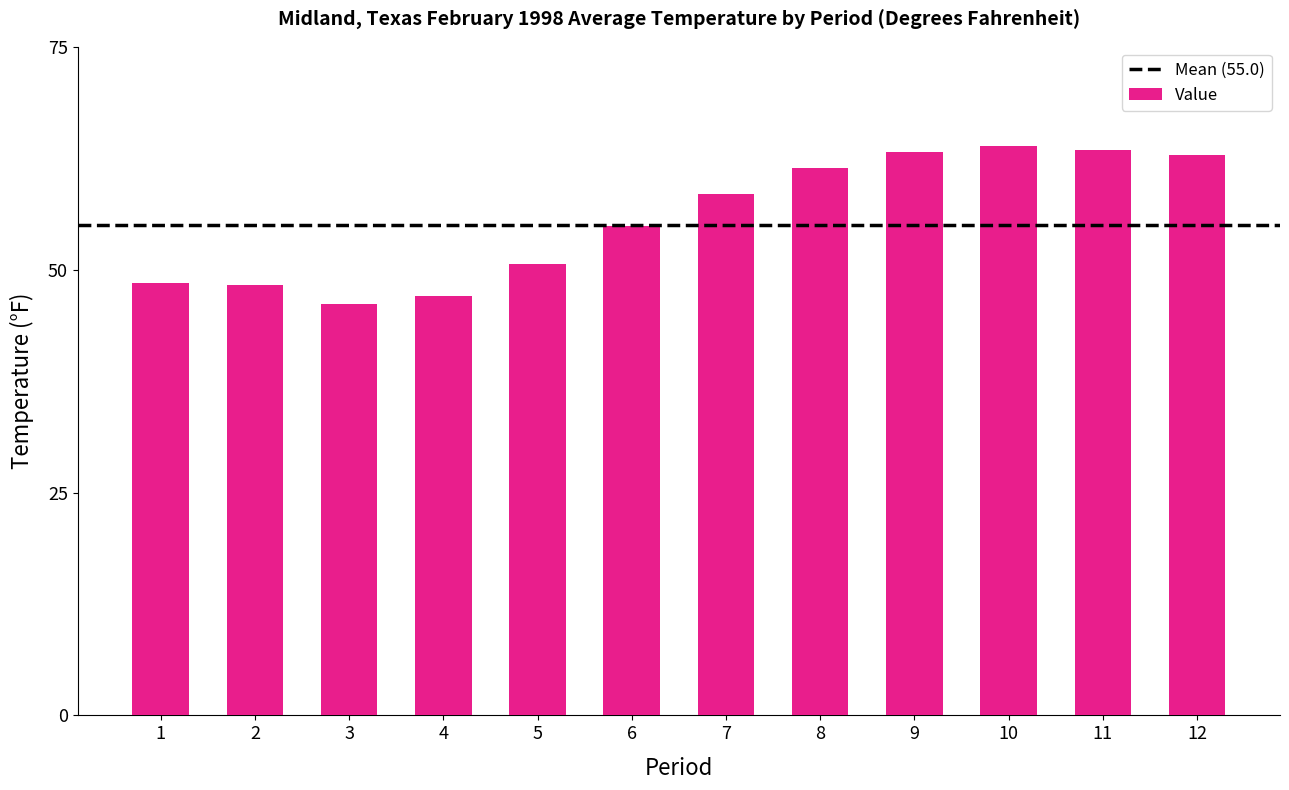

What is the smallest value displayed?

46.1